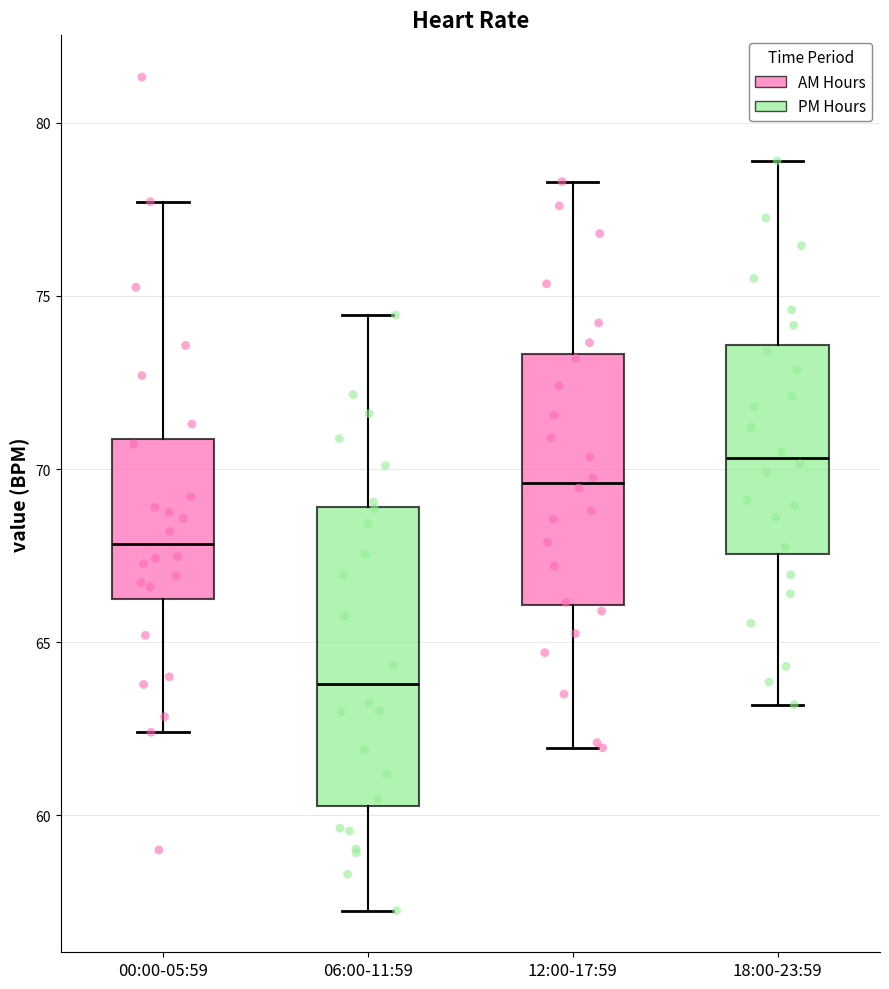

Reading left to right, read every box against the y-axis: the position of its median line, the range the box covers, and the ends of its whiskers. The values are not printed on the chart, so give them approximately, as read against the axis.

00:00-05:59: median 68.0, box 66.5 to 71.0, whiskers 62.5 to 77.5
06:00-11:59: median 64.0, box 60.5 to 69.0, whiskers 57.5 to 74.5
12:00-17:59: median 69.5, box 66.0 to 73.5, whiskers 62.0 to 78.5
18:00-23:59: median 70.5, box 67.5 to 73.5, whiskers 63.0 to 79.0